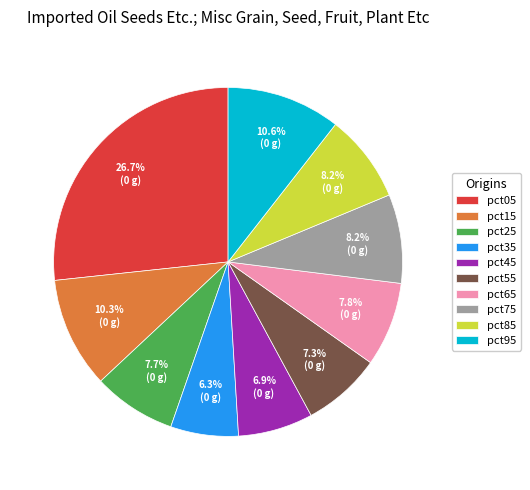

Is there a majority slice in this chart?

No